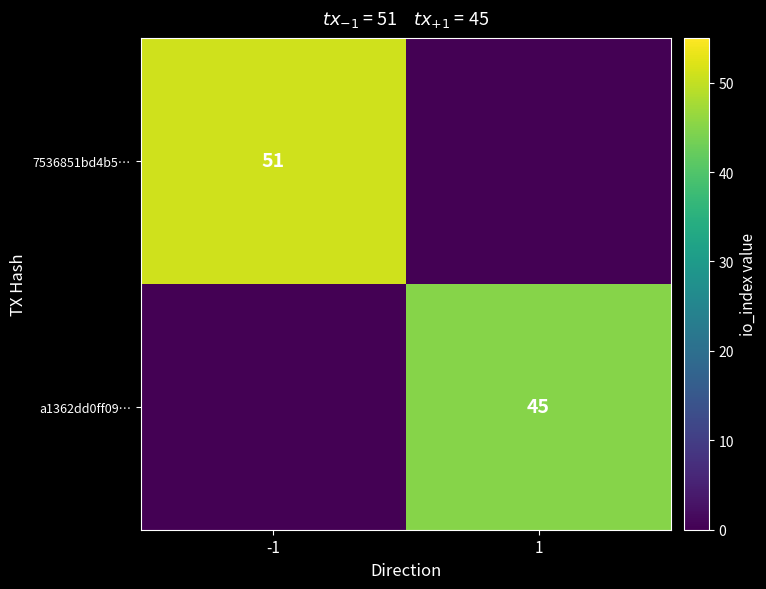

The a1362dd0ff09… series shows 45 at 1. True or false?

True